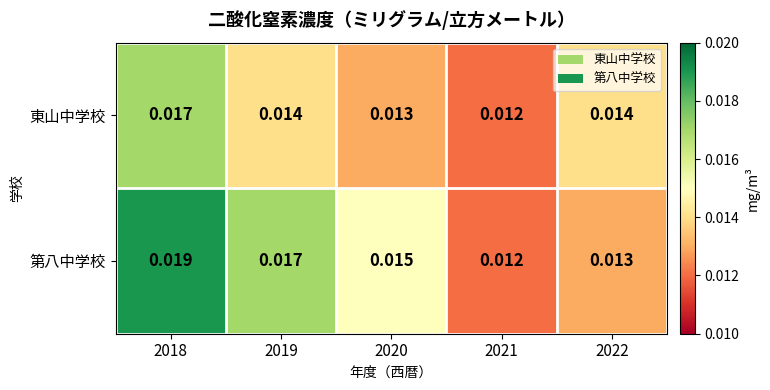

Is the value of 第八中学校 at 2022 greater than the value of 東山中学校 at 2018?

No